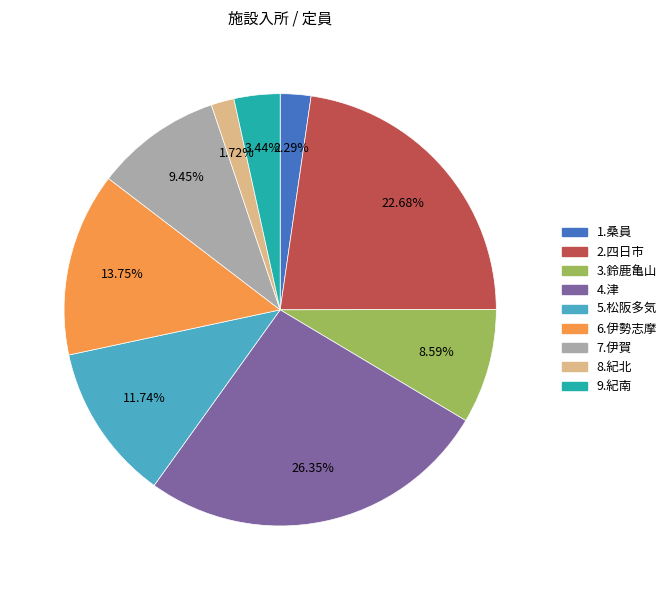

Between 2.四日市 and 8.紀北, which is larger?

2.四日市